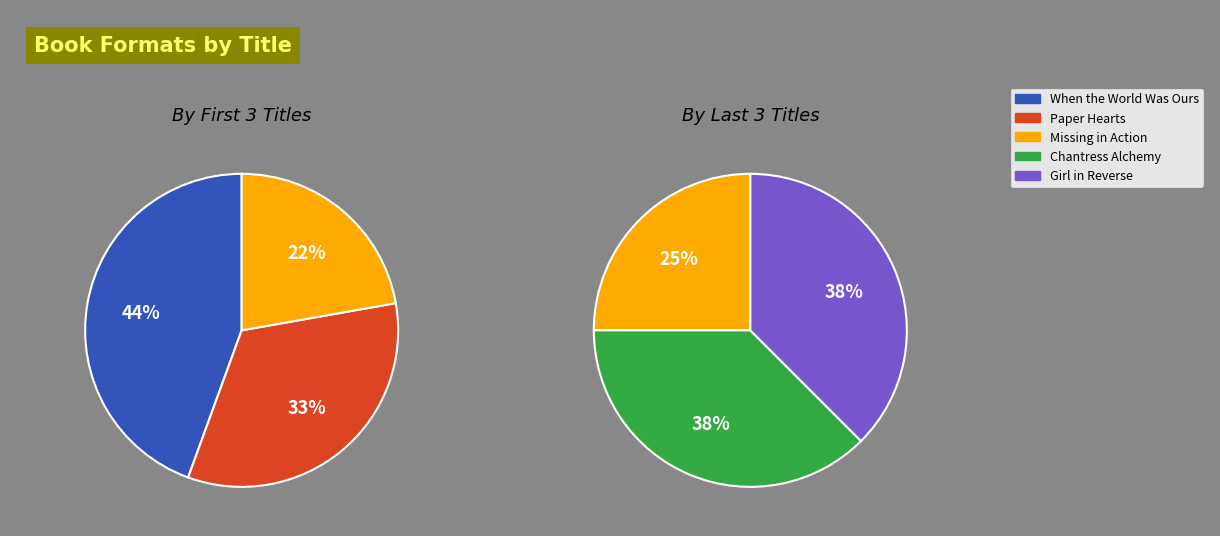

Which category has the smallest portion of the pie?

Missing in Action